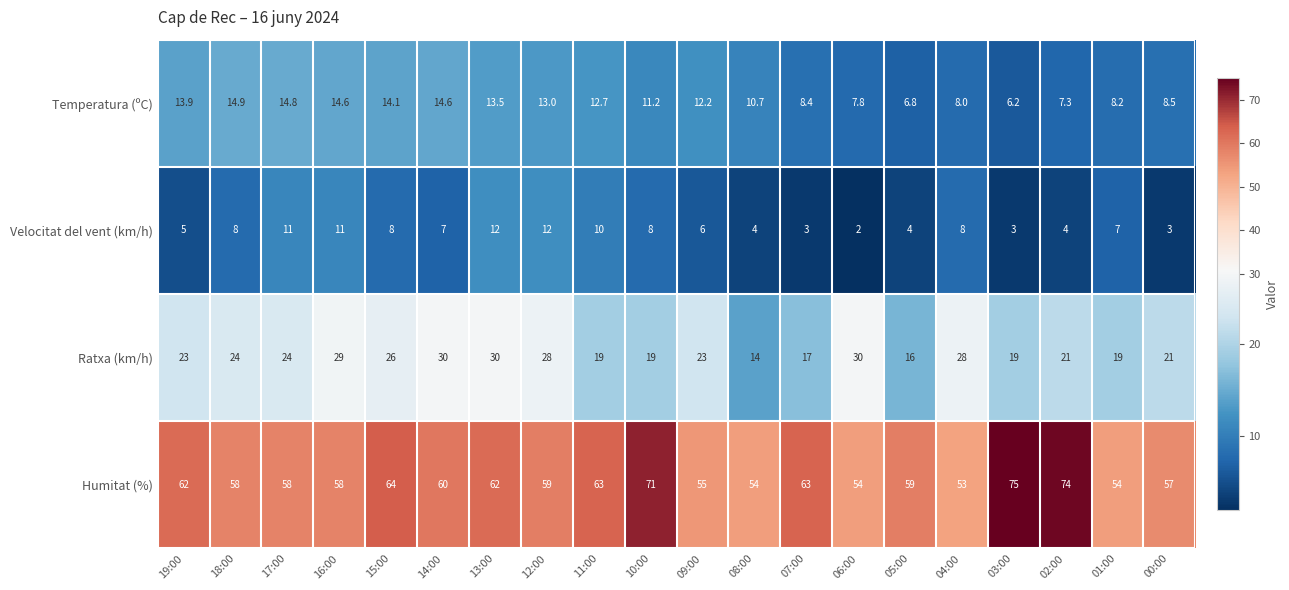

What is the difference between the Velocitat del vent (km/h) values at 10:00 and 09:00?

2.0